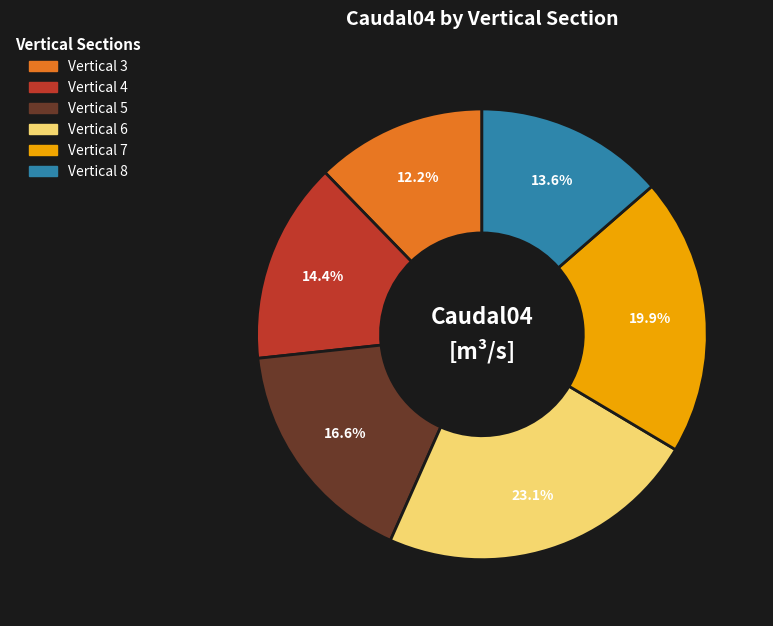

Does any single category account for the majority?

No